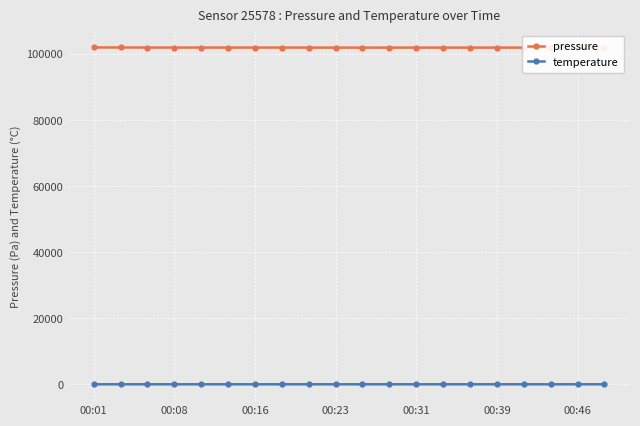

What is the value of the temperature point at the 13th from the left?

3.7